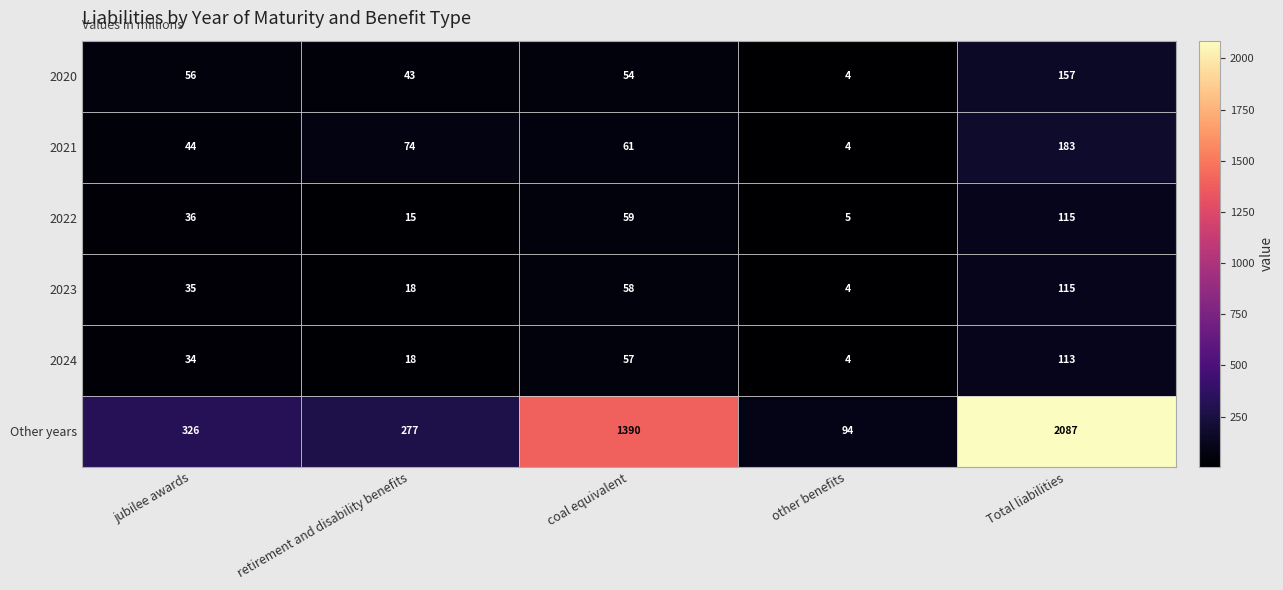

At how many categories does at least one series exceed 99?

4